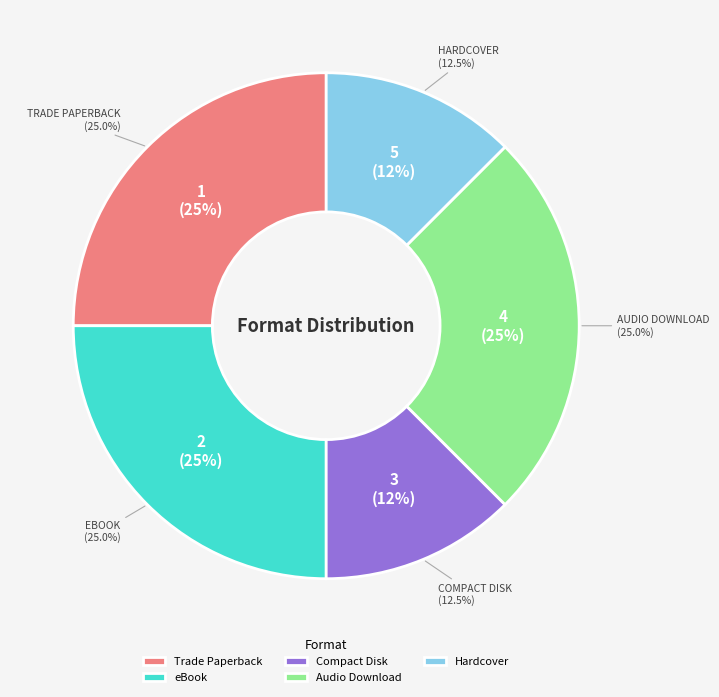

Does any single category account for the majority?

No